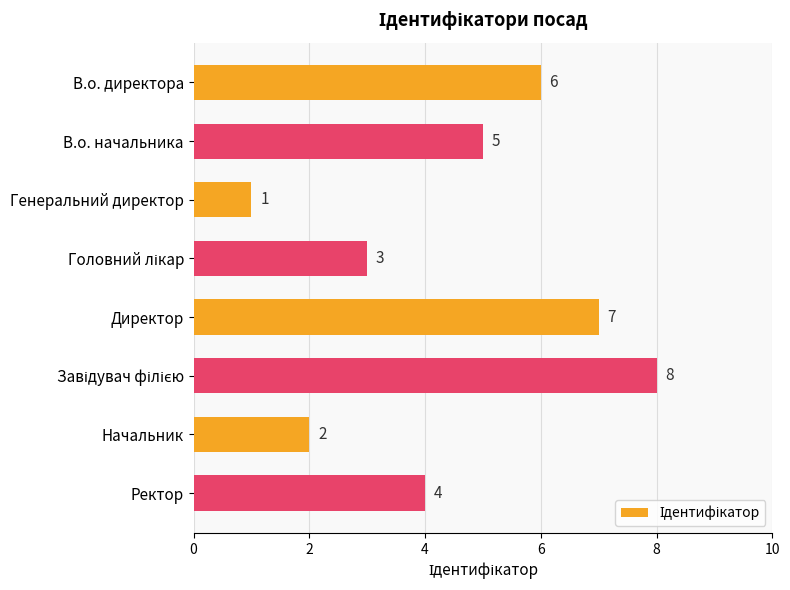

The chart shows a value of 7 at В.о. начальника. True or false?

False